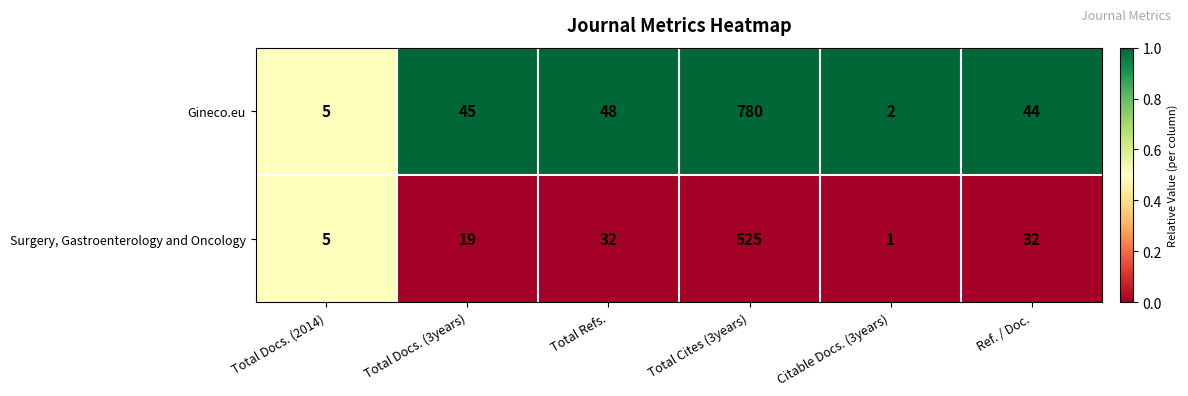

Reading left to right, extract all data points from this chart.

Gineco.eu: 5	45	48	780	2	44
Surgery, Gastroenterology and Oncology: 5	19	32	525	1	32